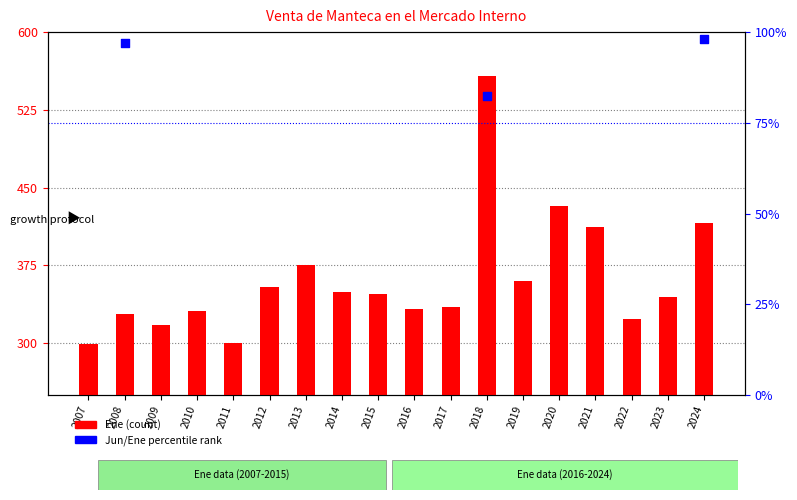

Which series has the widest spread of Y values?

Ene (count)